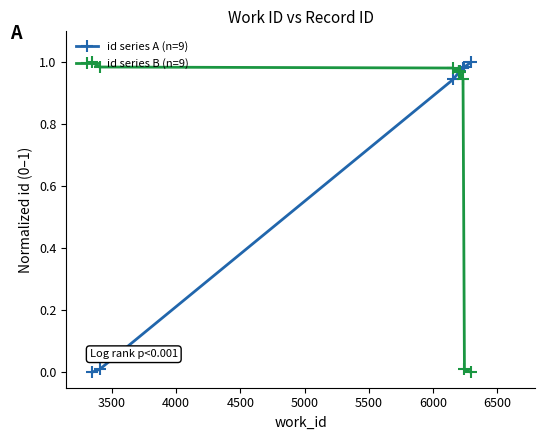

What is the greatest value displayed?

1.0